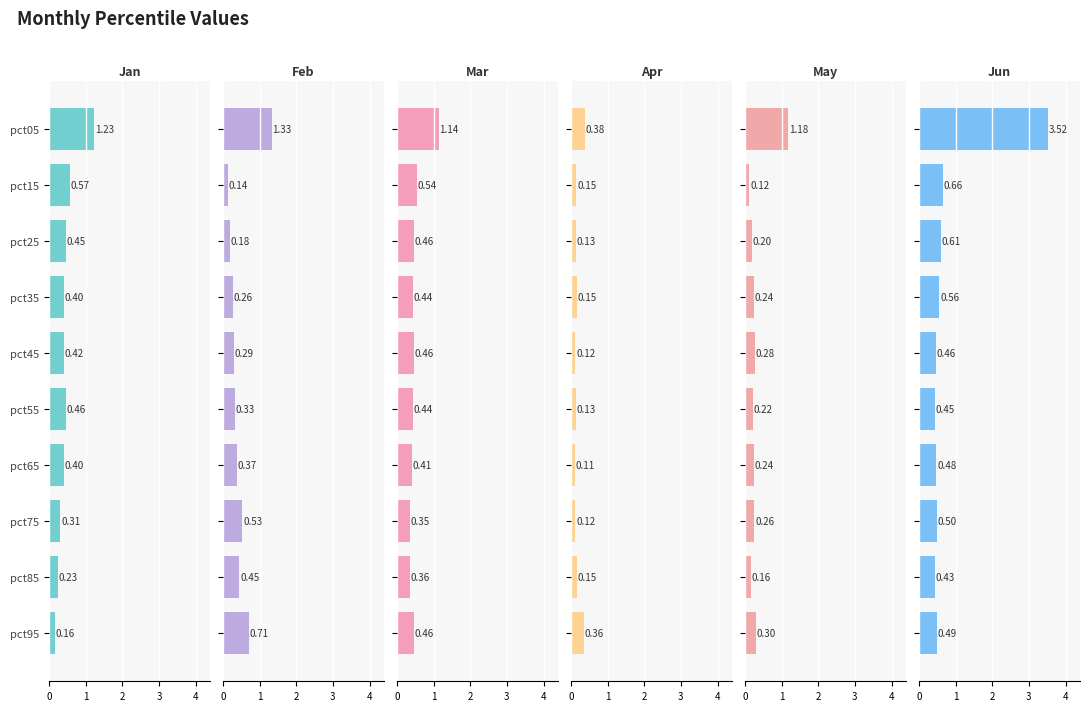

What is the difference between the maximum and minimum values in the Mar series?

0.8